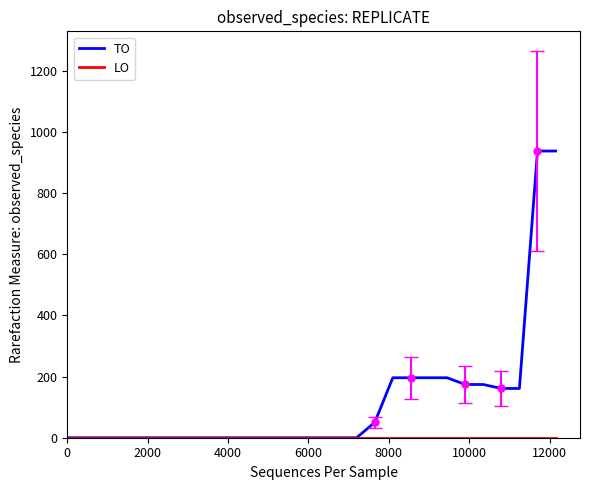

Which series has the largest range (max minus min)?

TO